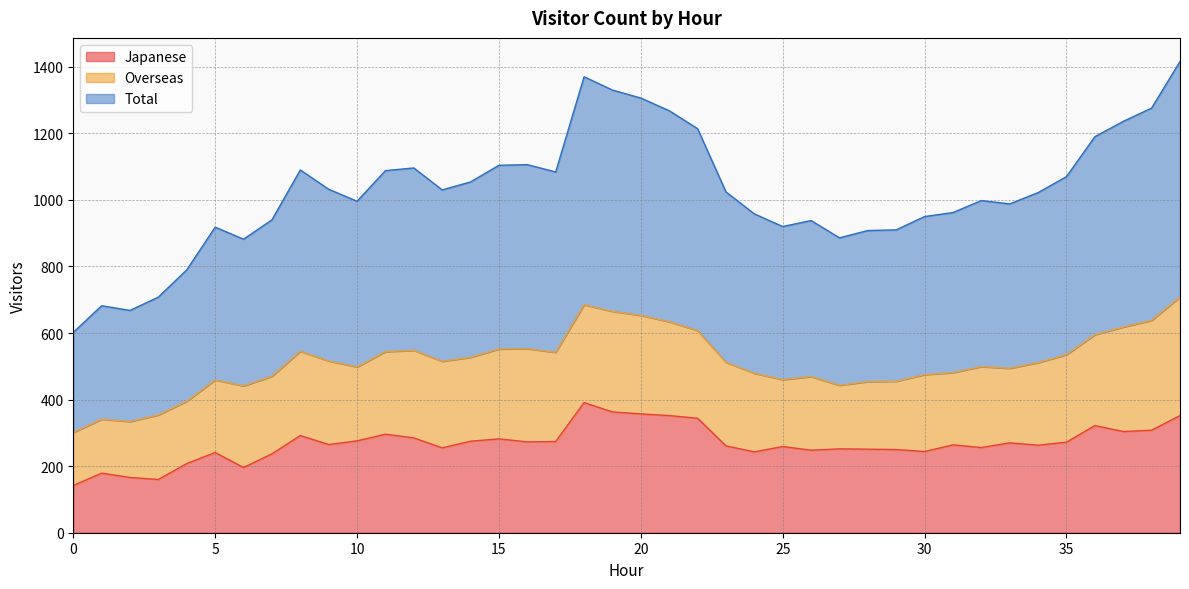

What is the approximate value of Japanese at 25?

259